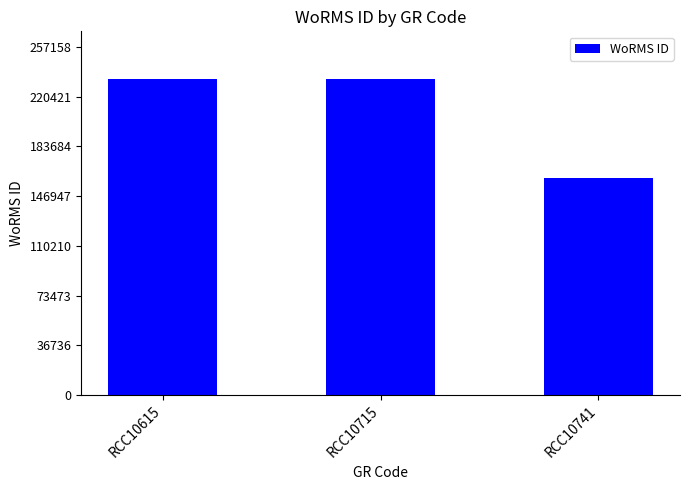

What is the value of the 3rd bar from the left?

160585